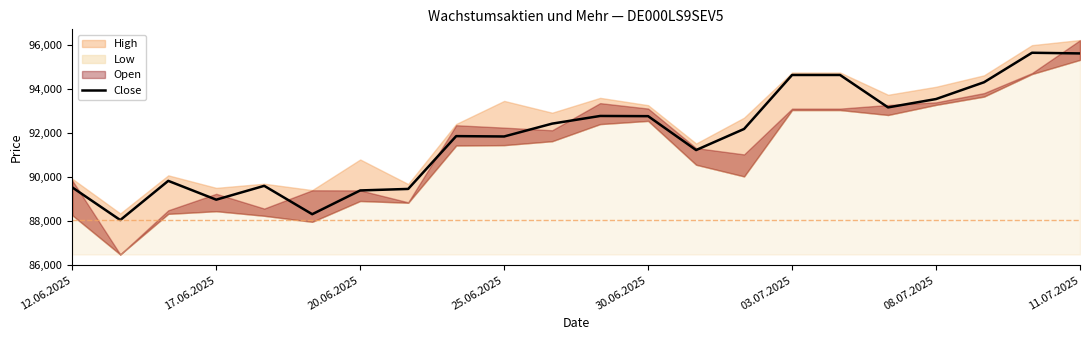

How many lines are shown in the chart?

1